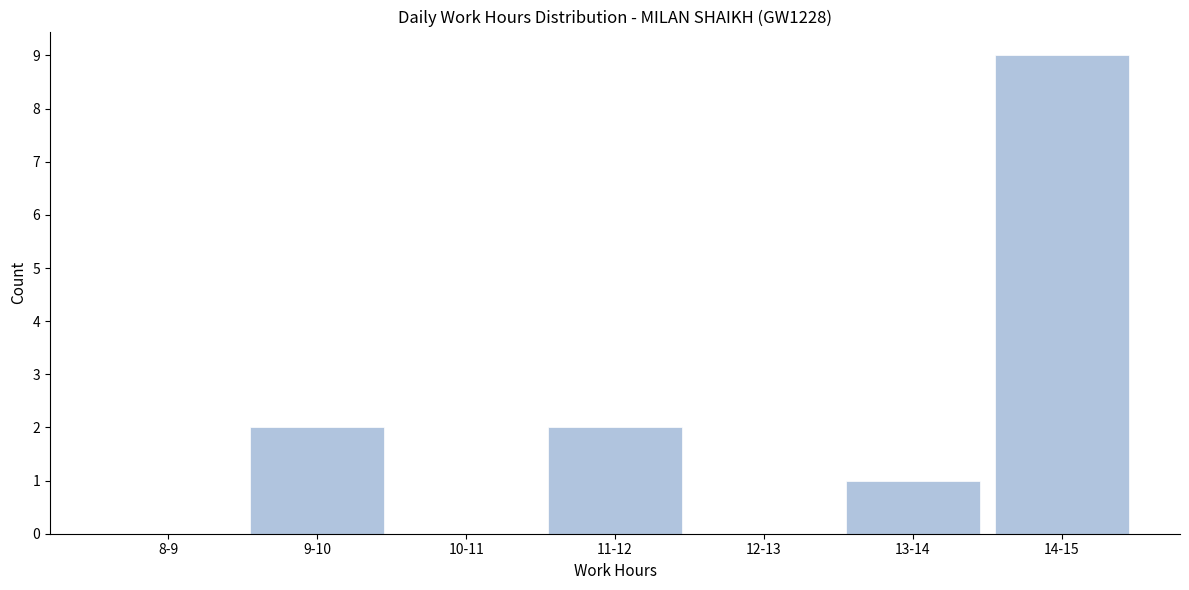

Reading left to right, extract all data points from this chart.

8-9=0	9-10=2	10-11=0	11-12=2	12-13=0	13-14=1	14-15=9